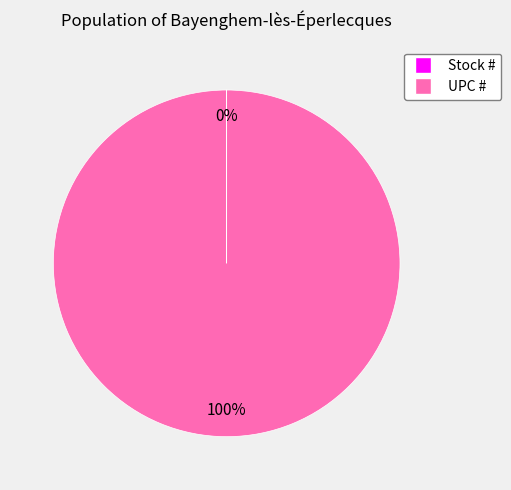

To the nearest percent, what is the average slice percentage?

50%